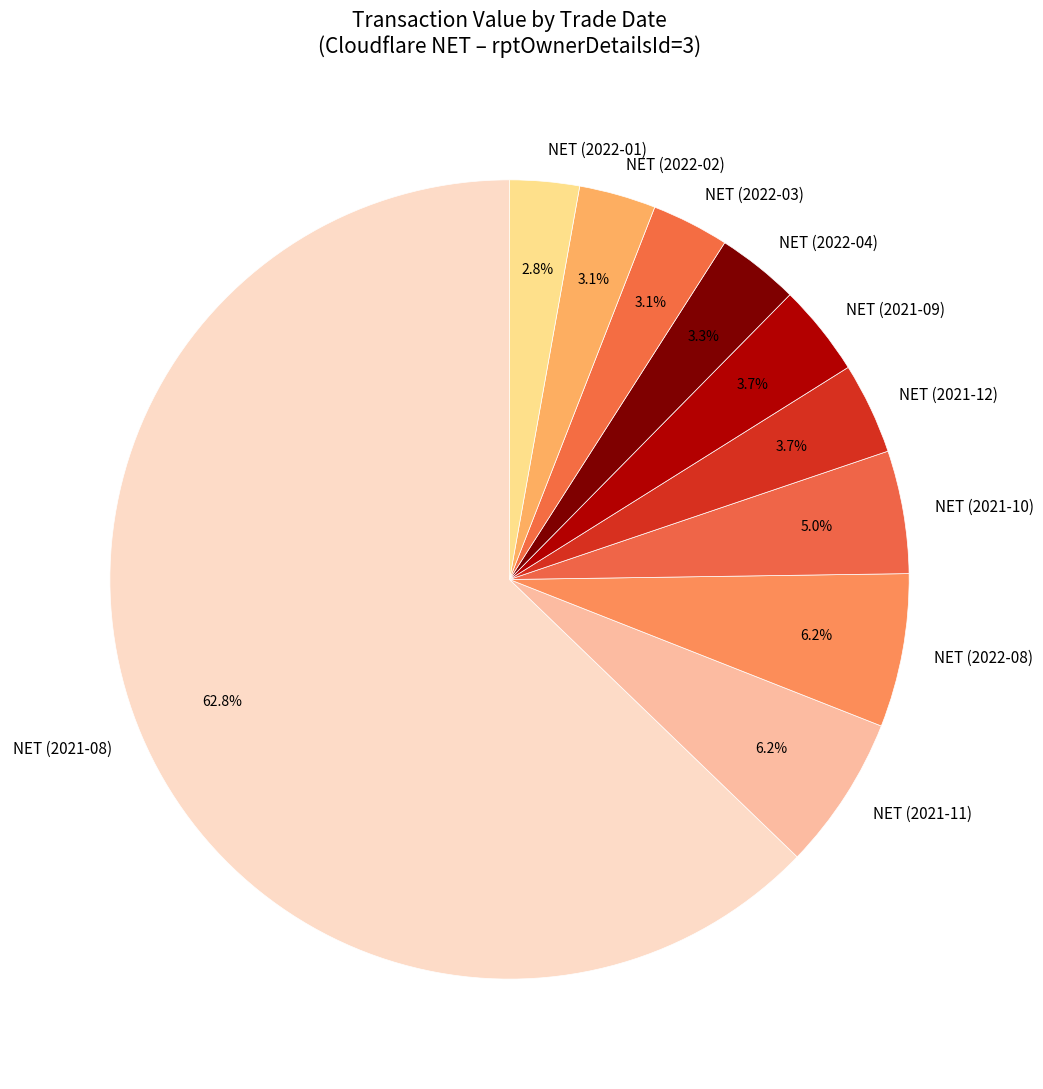

Does any single category account for the majority?

Yes